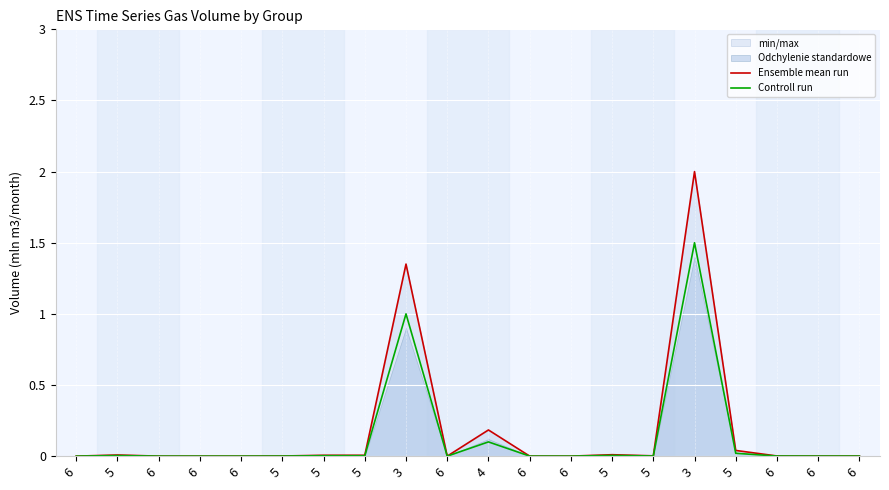

Which series has the largest range (max minus min)?

Ensemble mean run